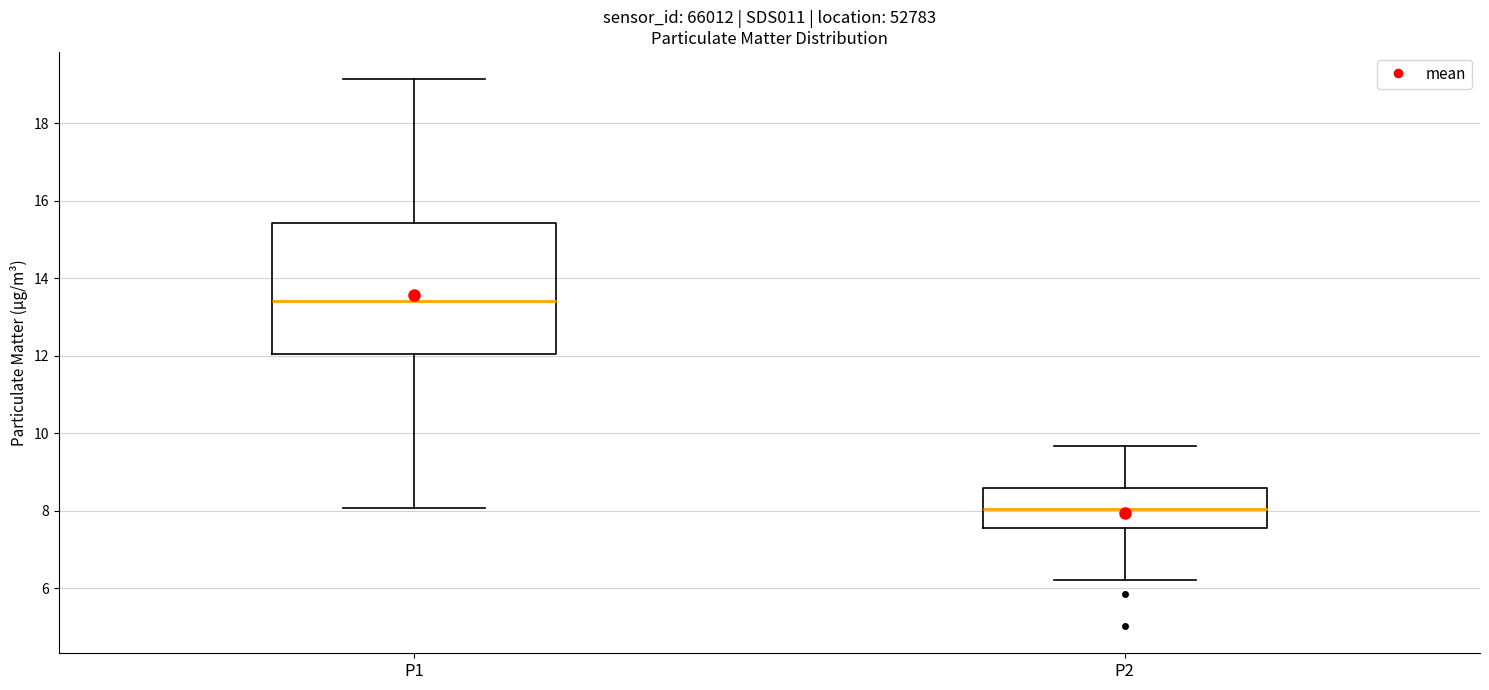

Reading left to right, transcribe this box plot: for each box, give where its median line is, the range the box spans, and where its two whiskers end, as read against the y-axis. The values are not printed on the chart, so give them approximately, as read against the axis.

P1: median 13.4, box 12.0 to 15.4, whiskers 8.0 to 19.2
P2: median 8.0, box 7.6 to 8.6, whiskers 6.2 to 9.6